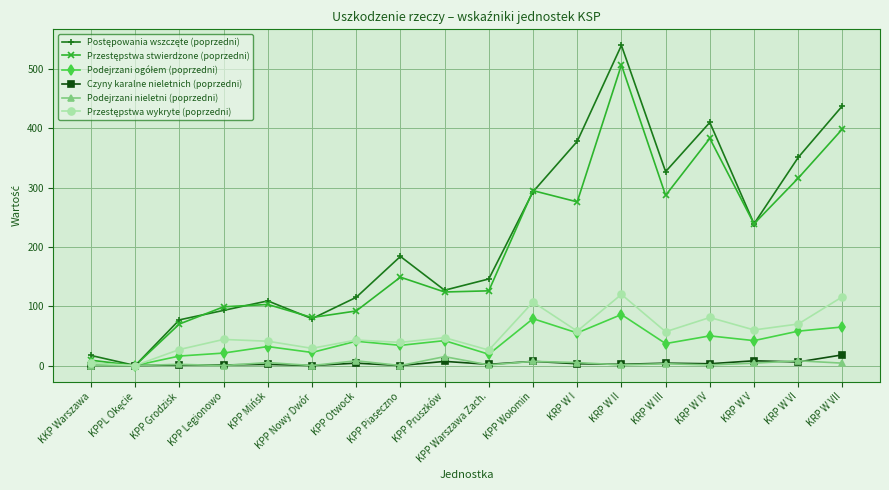

What is the label of the 15th point from the left?

KRP W IV